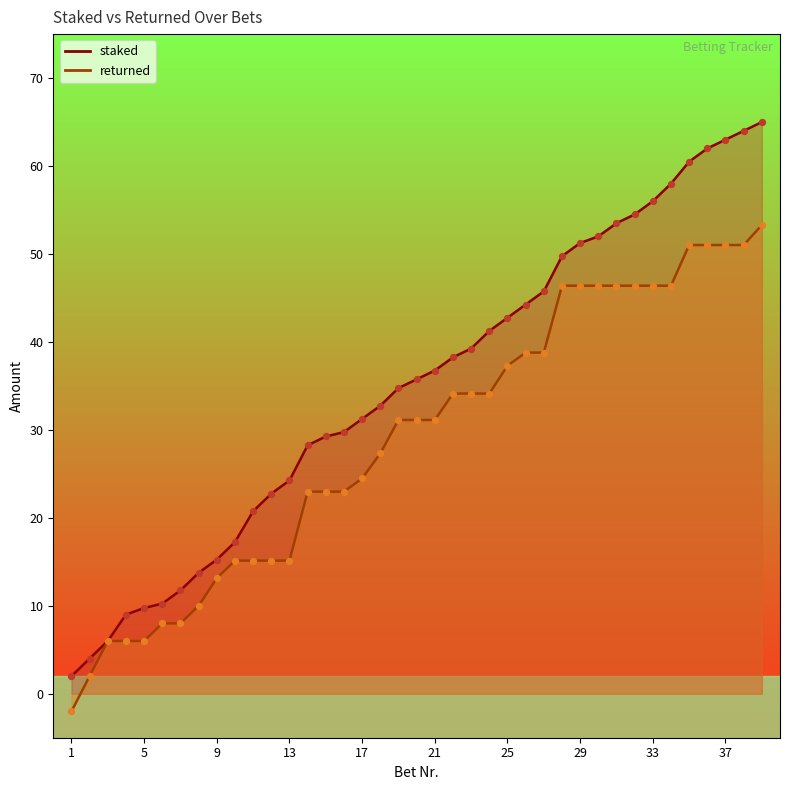

At how many categories does at least one series exceed 21?

28